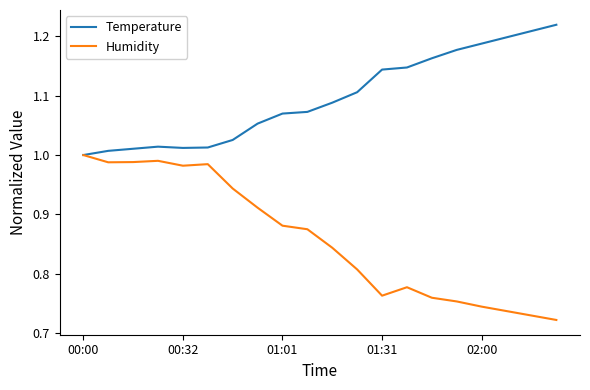

Rank the series by their maximum value, from lowest to highest.

Humidity, Temperature